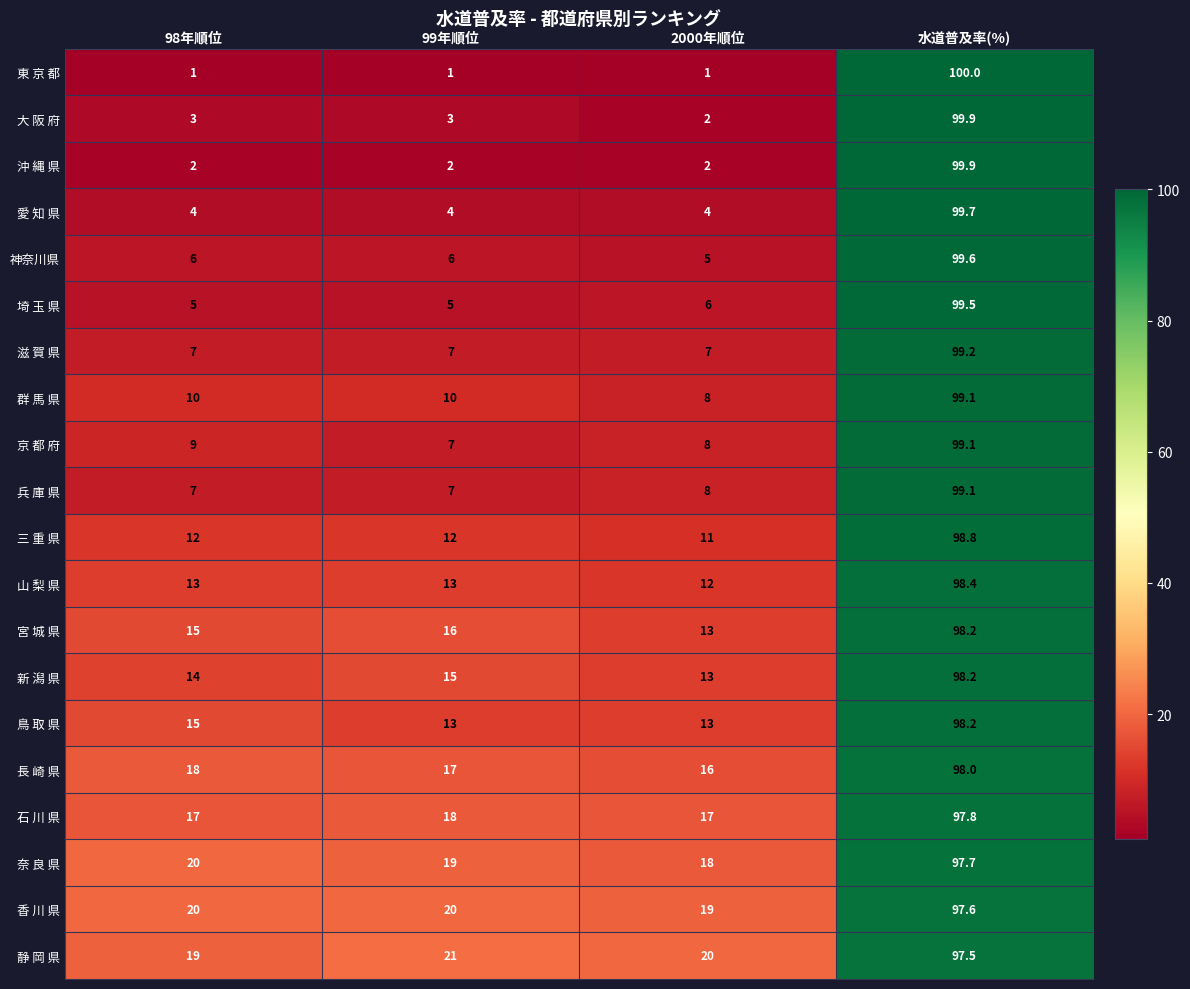

What is the maximum value shown in the chart?

100.0